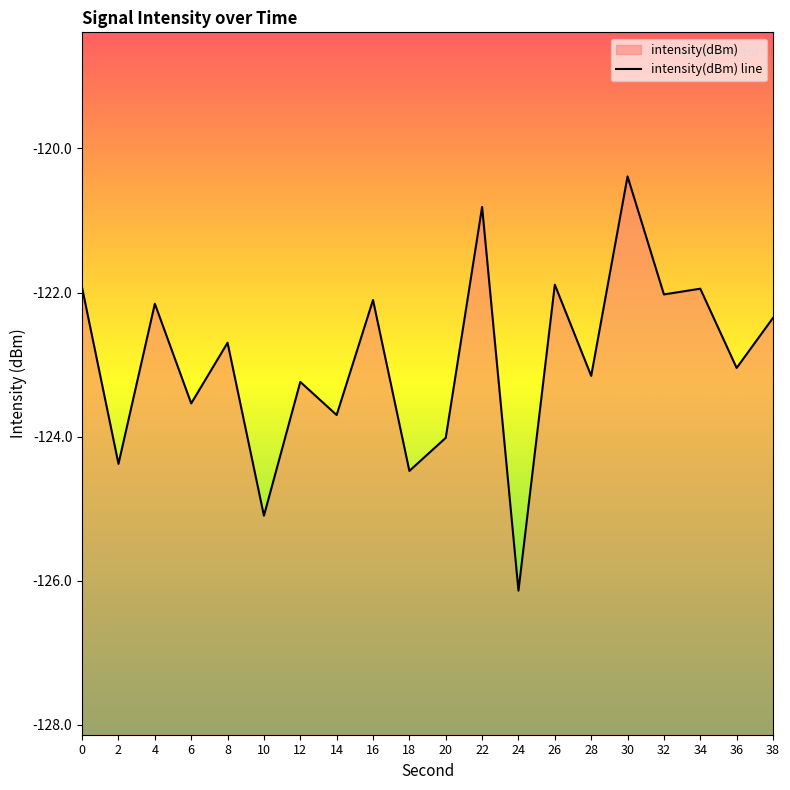

Rank the categories by value from lowest to highest.

24, 10, 18, 2, 20, 14, 6, 12, 28, 36, 8, 38, 4, 16, 32, 34, 0, 26, 22, 30